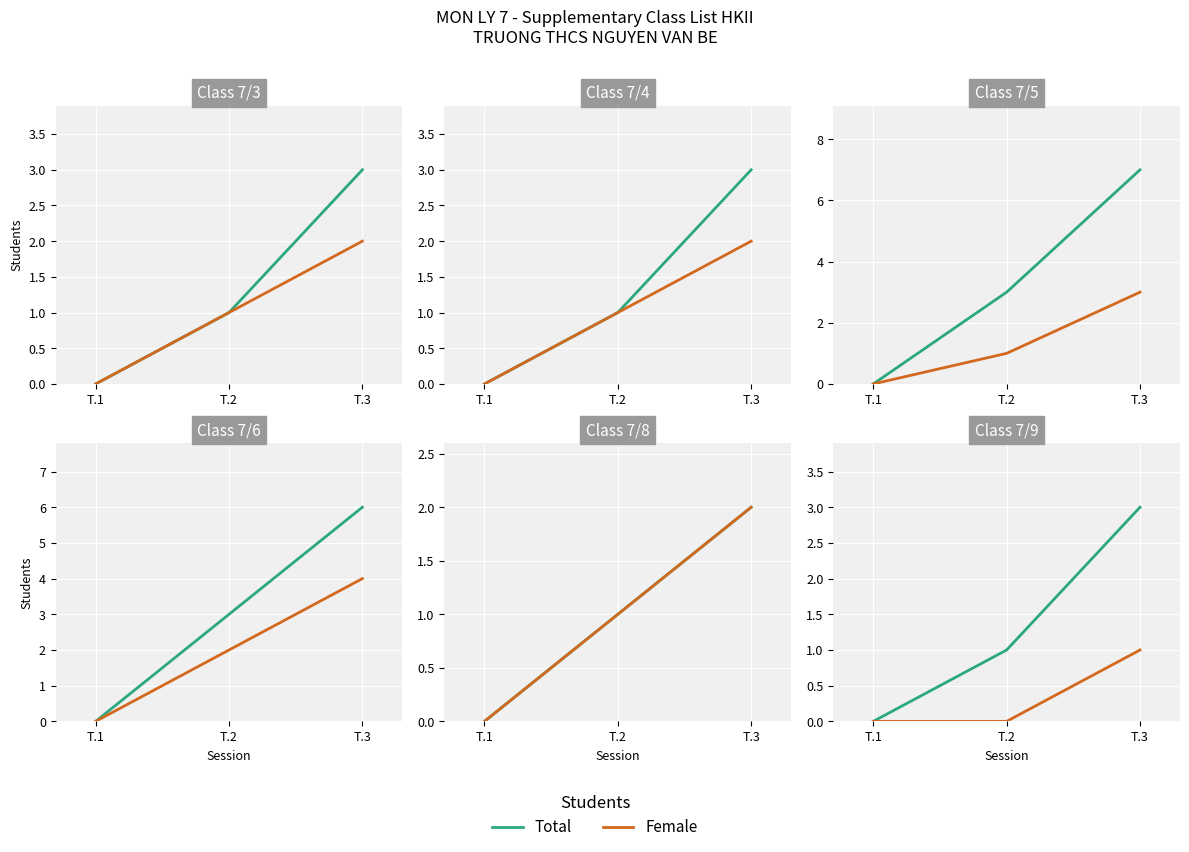

What are all the series names shown in the legend?

Total, Female